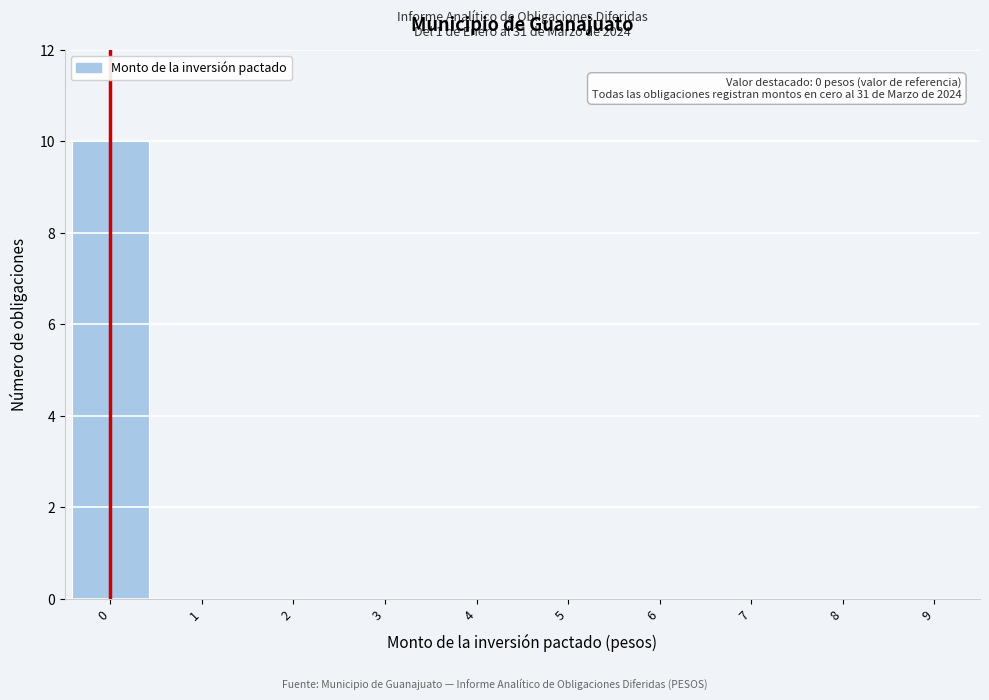

Over which range of the x-axis is the bar tallest?

-0.5 to 0.5